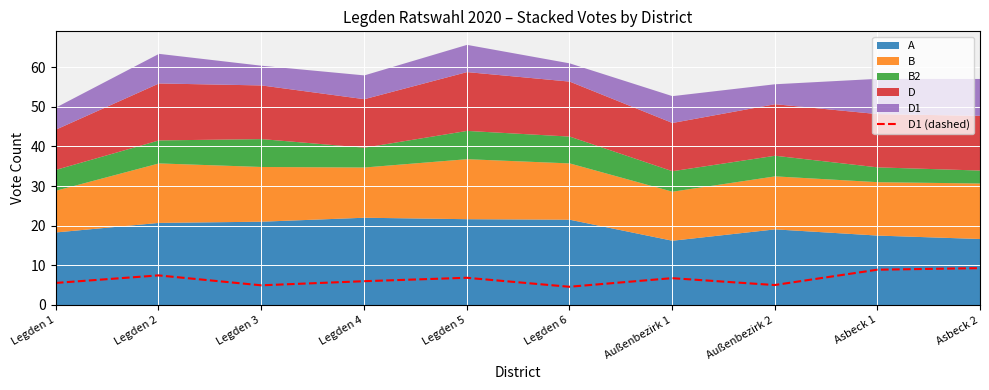

The D1 (dashed) series shows 1.1 at Außenbezirk 2. True or false?

False